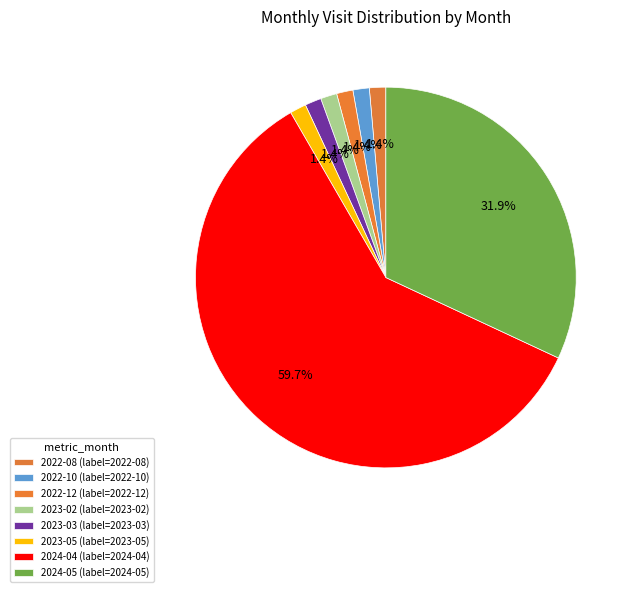

To the nearest percent, what is the average slice percentage?

12%